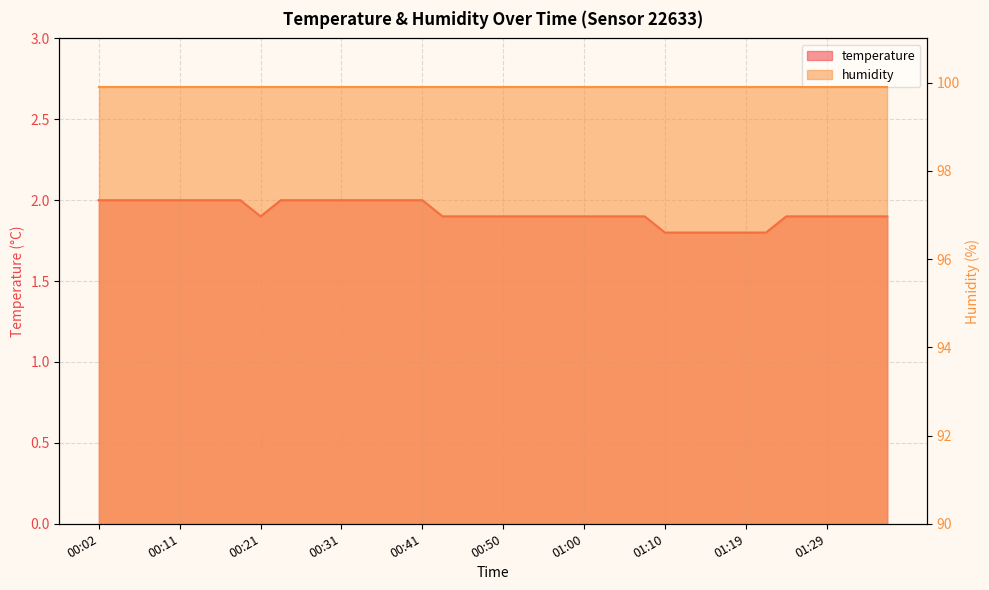

Between 00:28 and 01:17, which is larger?

00:28